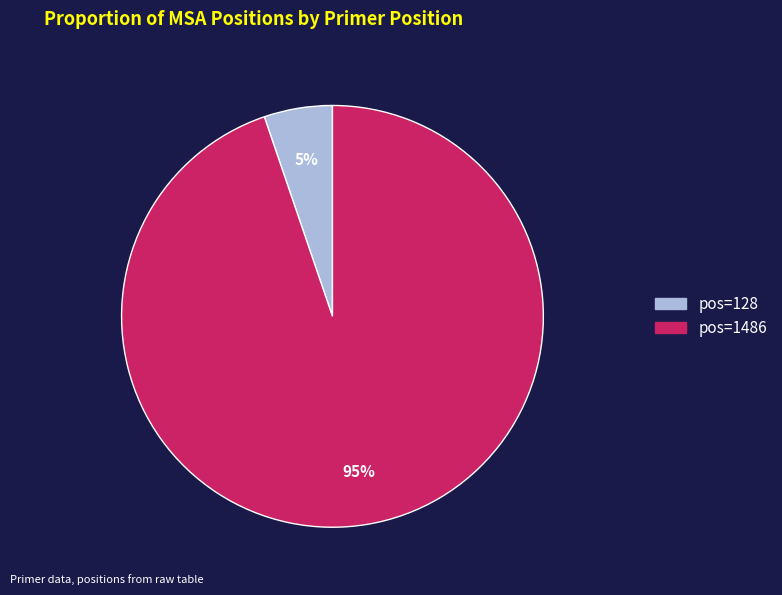

To the nearest percent, what is the difference between the largest and smallest slice percentages?

90%